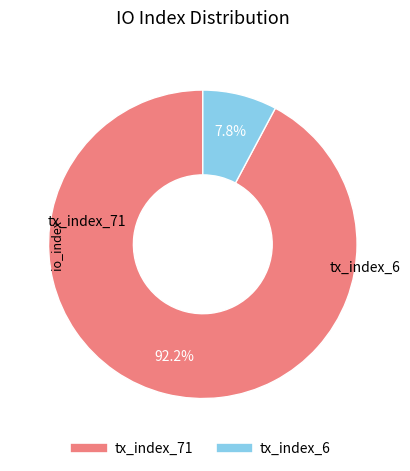

Between tx_index_6 and tx_index_71, which is larger?

tx_index_71